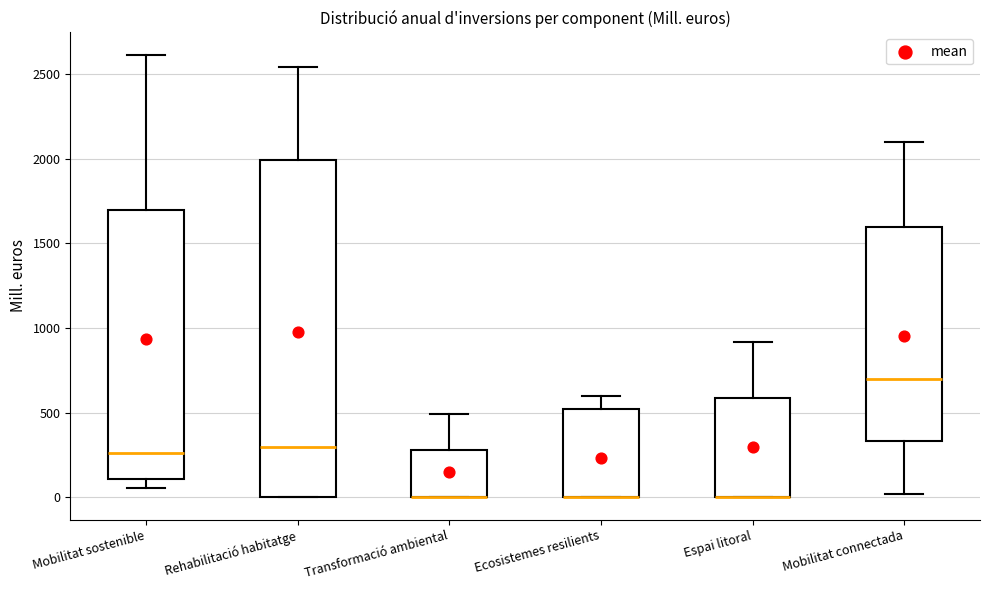

Where does the median line of the box for Mobilitat sostenible sit on the y-axis? The values are not printed on the chart, so give them approximately, as read against the axis.

250